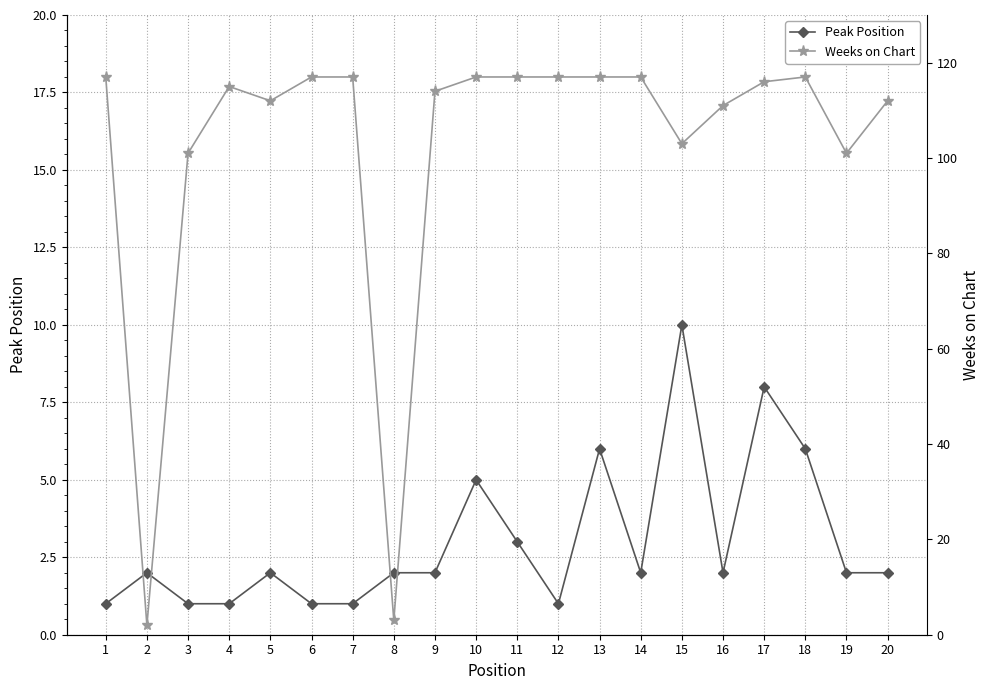

How many lines are shown in the chart?

2